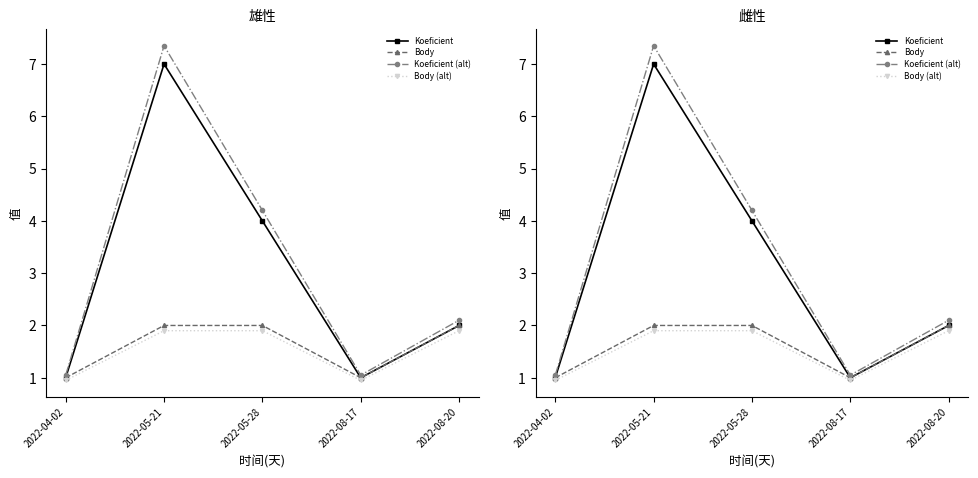

Between 2022-05-28 and 2022-08-17, which is larger?

2022-05-28